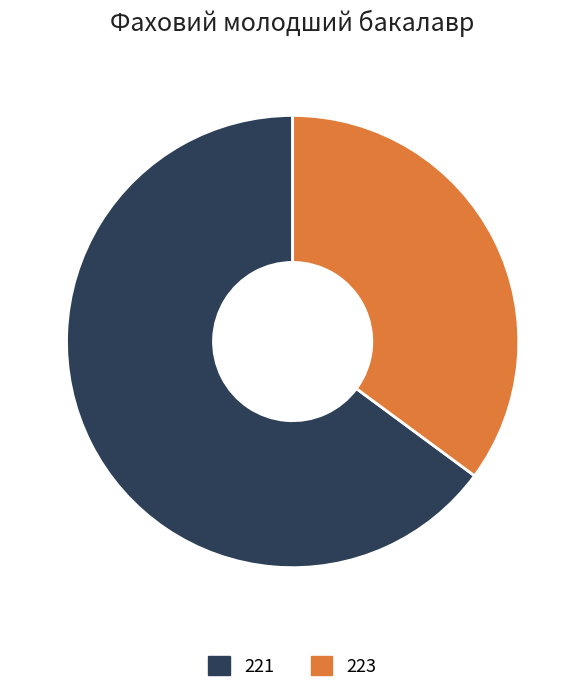

How many segments does this pie chart have?

2